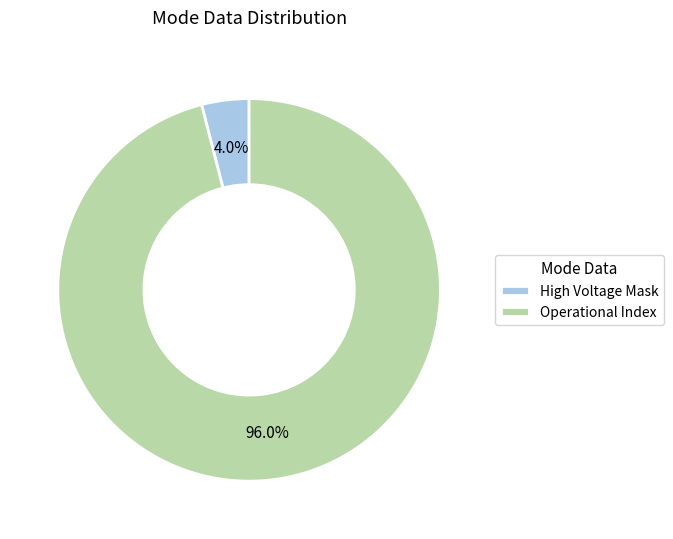

Does any single category account for the majority?

Yes